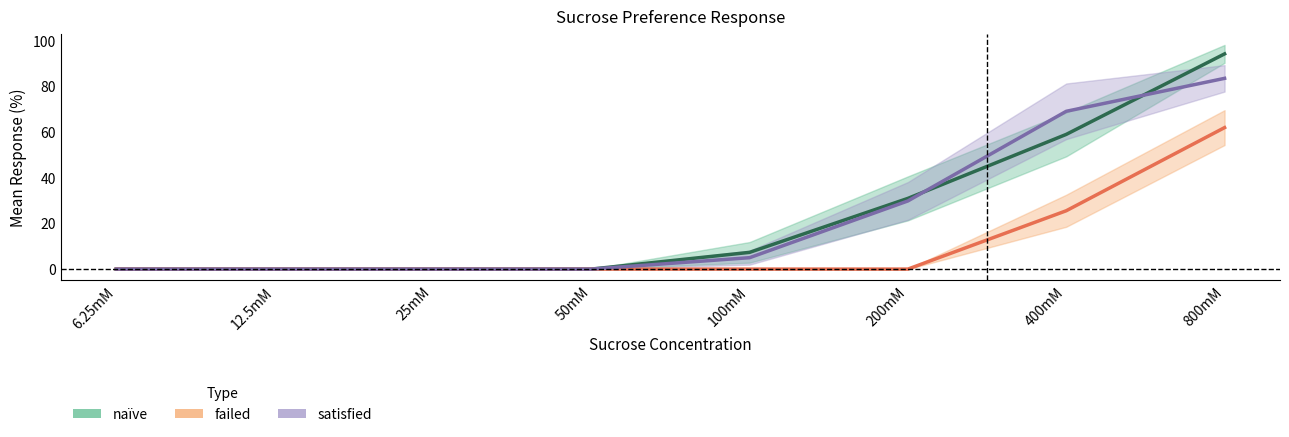

At which category is the sum across all series the highest?

800mM